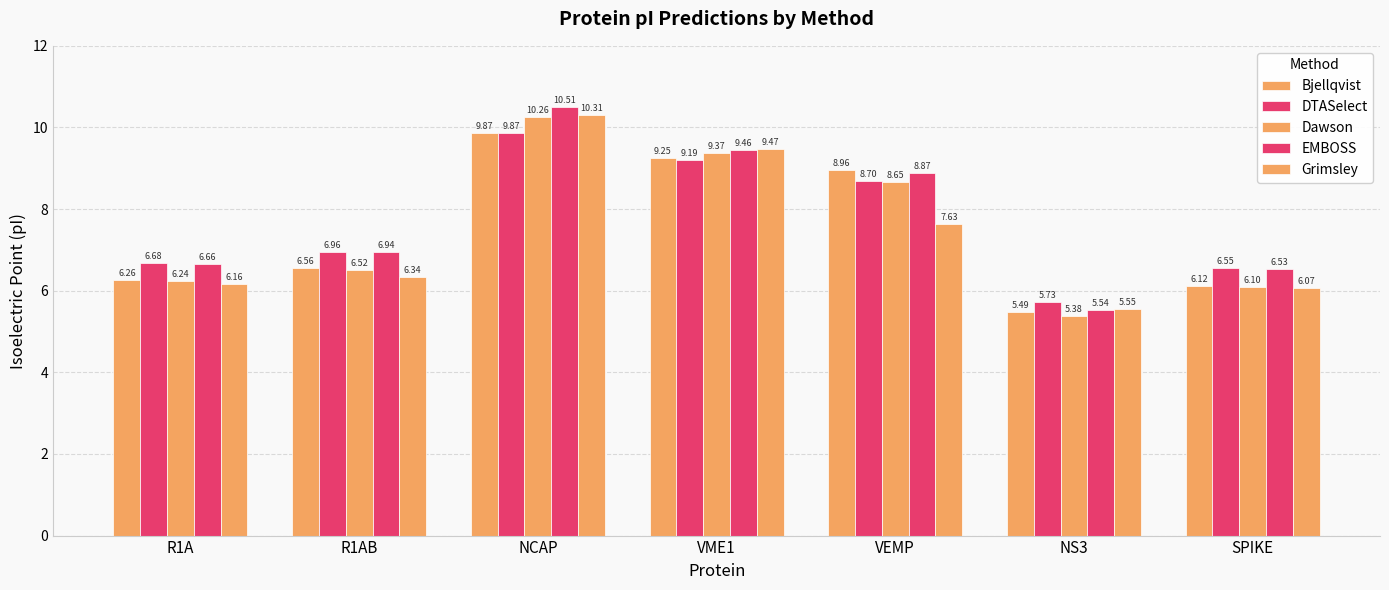

Does the chart contain stacked bars?

No